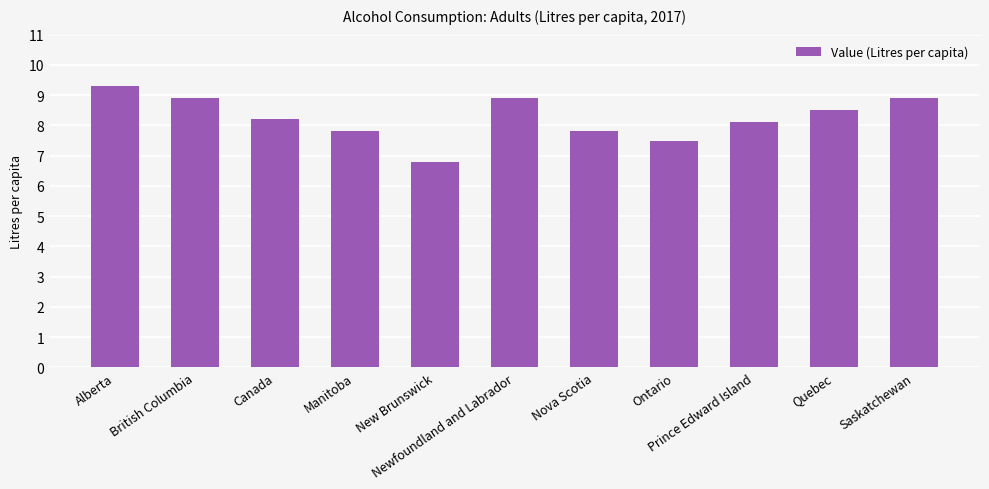

What is the label of the 7th bar from the right?

New Brunswick